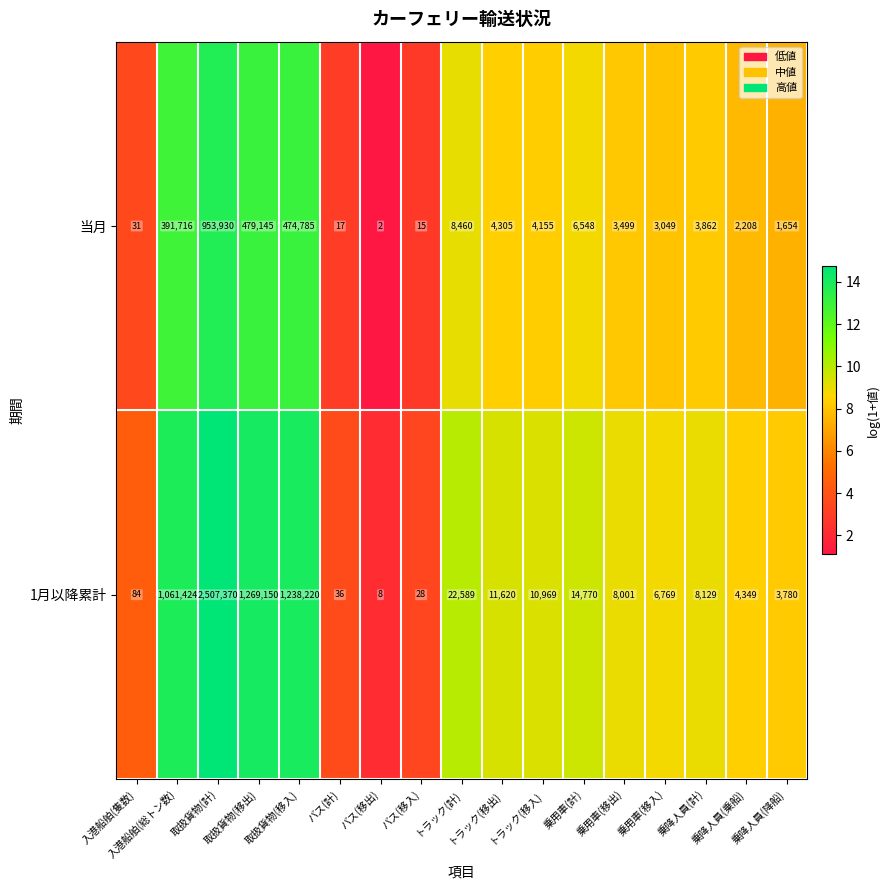

At トラック(移出), list the series in order from smallest to largest.

当月, 1月以降累計